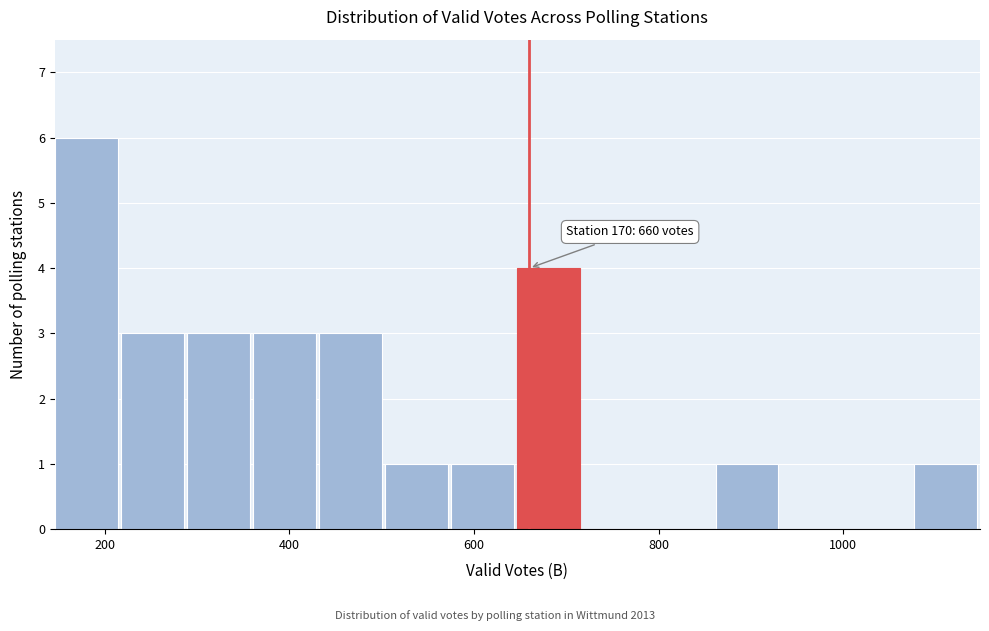

Read against the x-axis, roughly where is the centre of the tallest bar?

180